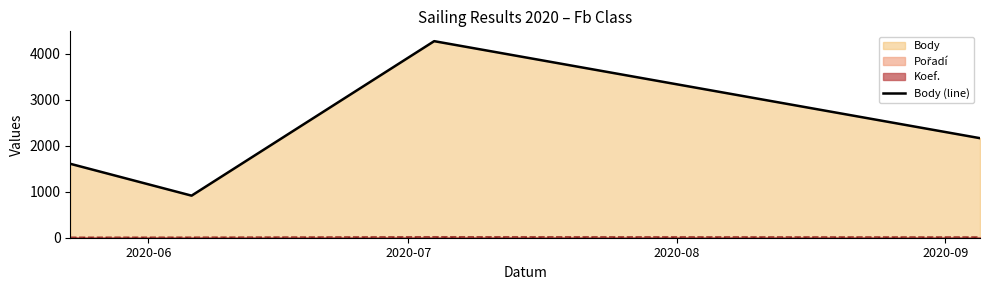

Which series has the widest spread of values?

Body (line)